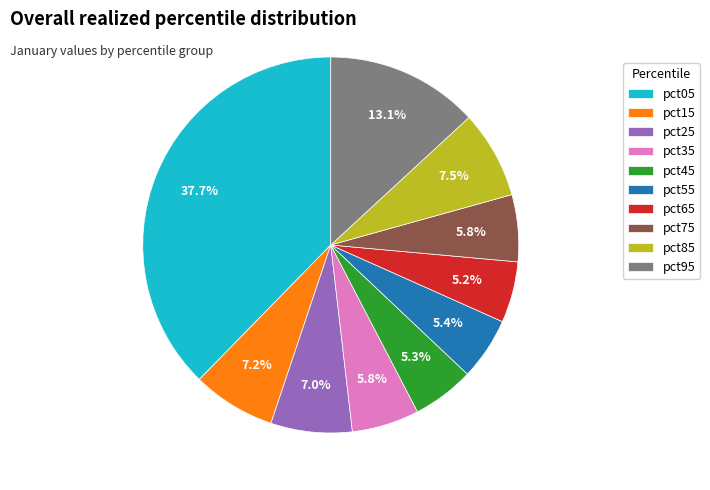

How many segments does this pie chart have?

10